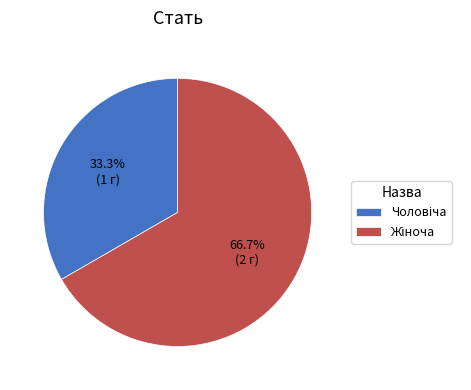

How many slices are in this pie chart?

2